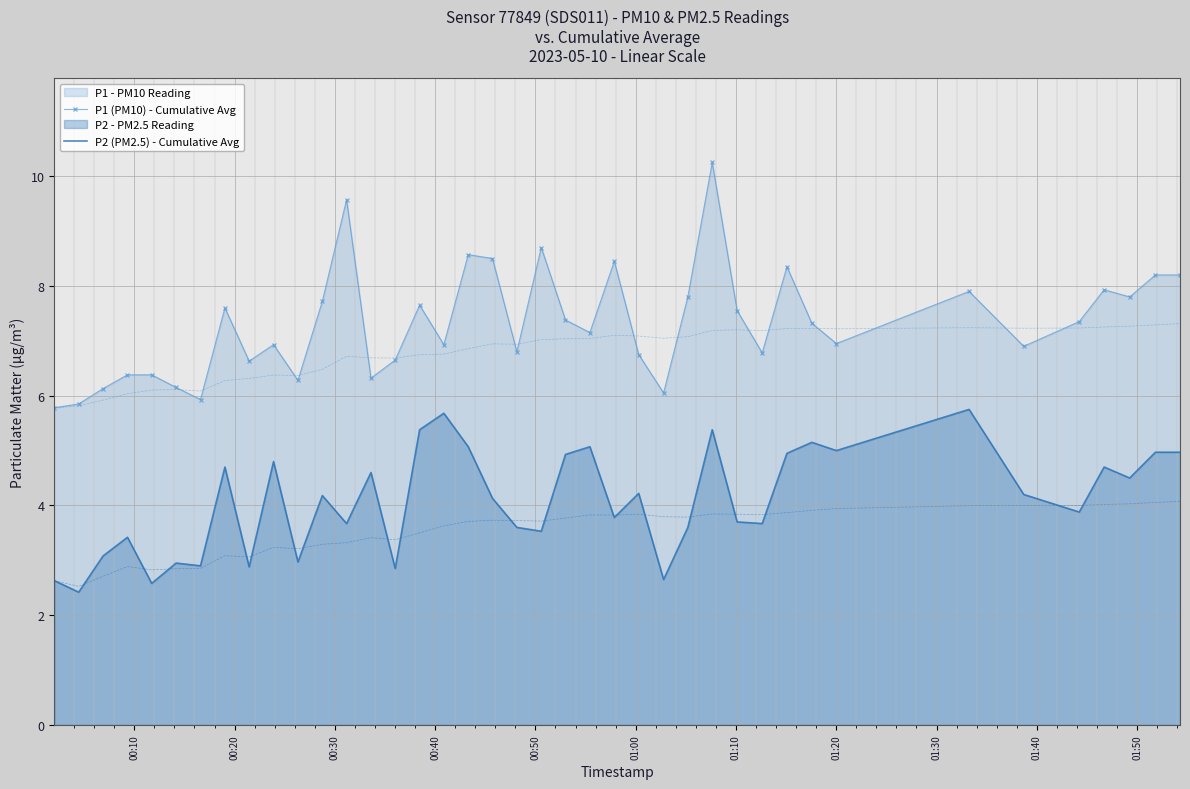

True or false: P1 (PM10) - Cumulative Avg and P2 (PM2.5) - Cumulative Avg cross at least once.

False